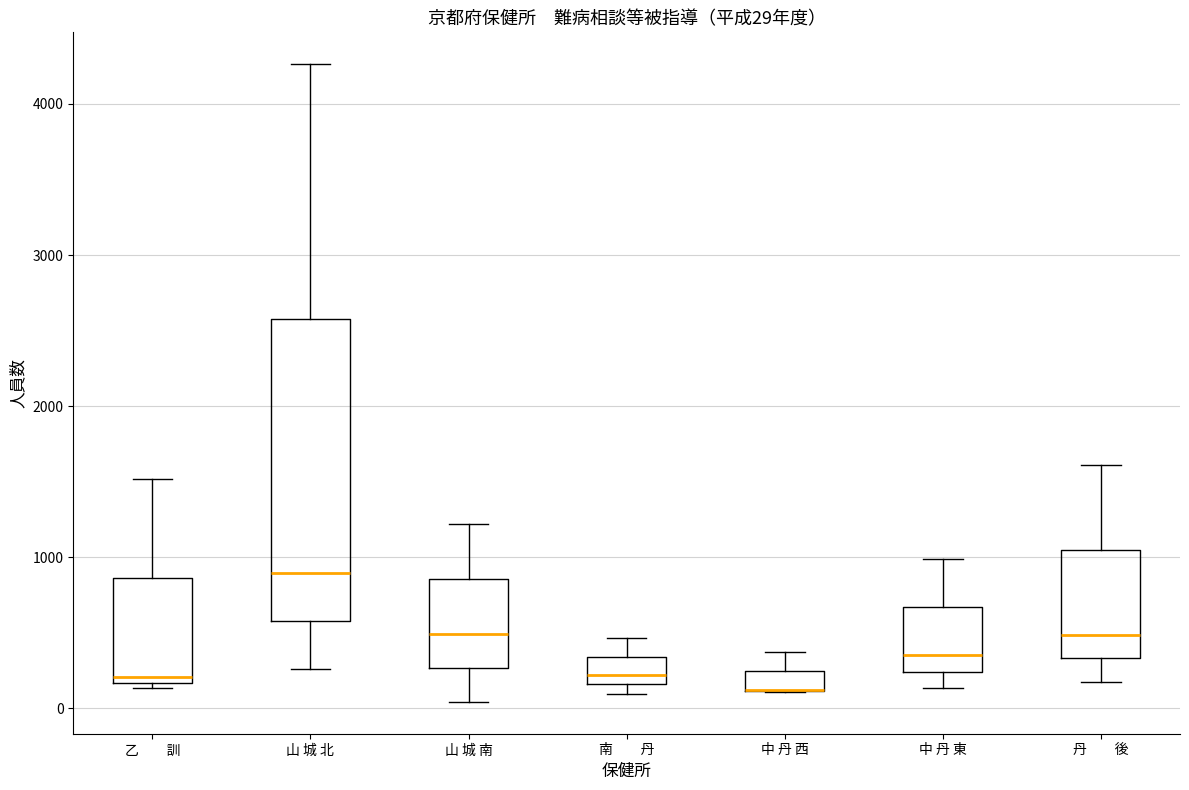

Which box is the tallest, from its lower edge to its upper edge?

山 城 北